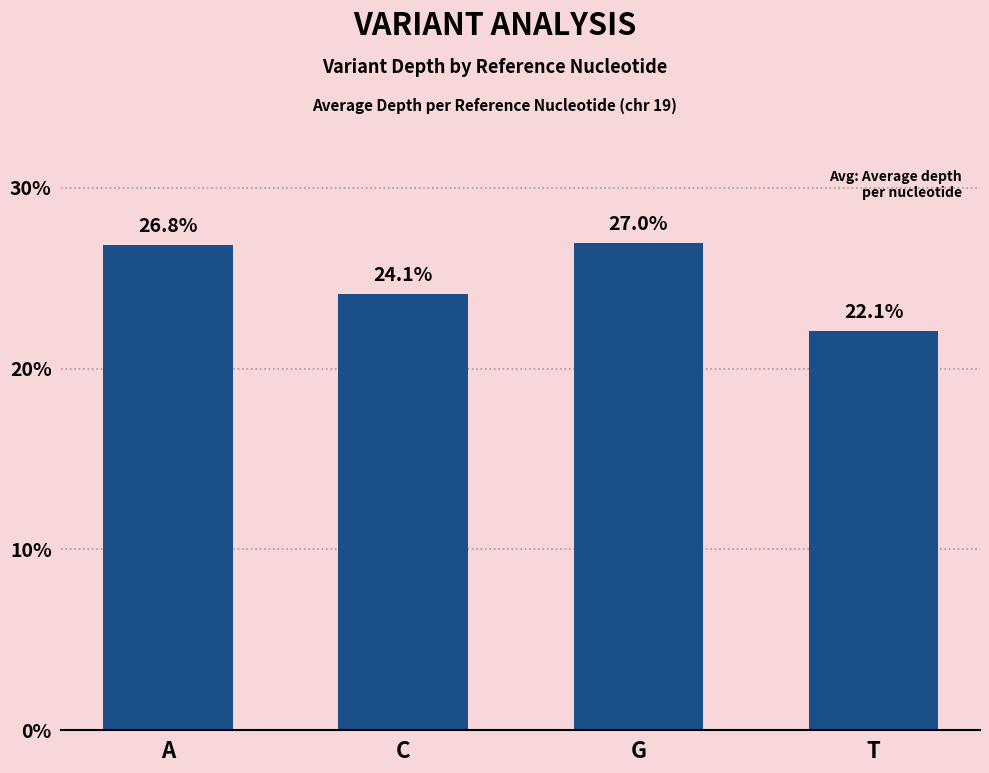

Reading left to right, list all the values displayed in this chart.

A=26.8	C=24.1	G=27.0	T=22.1